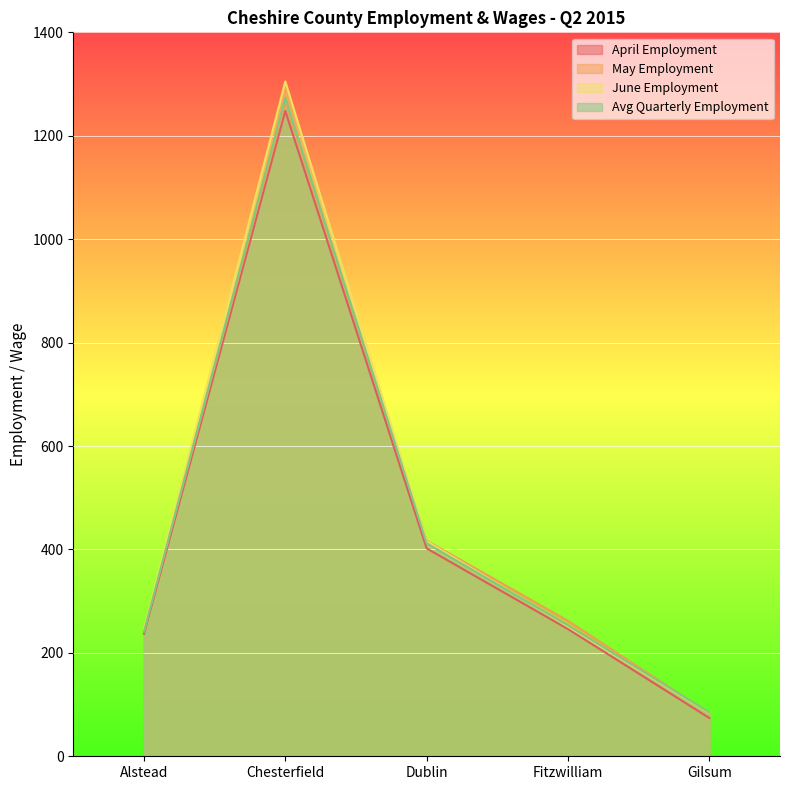

What is the average value of the Avg Quarterly Employment series?

453